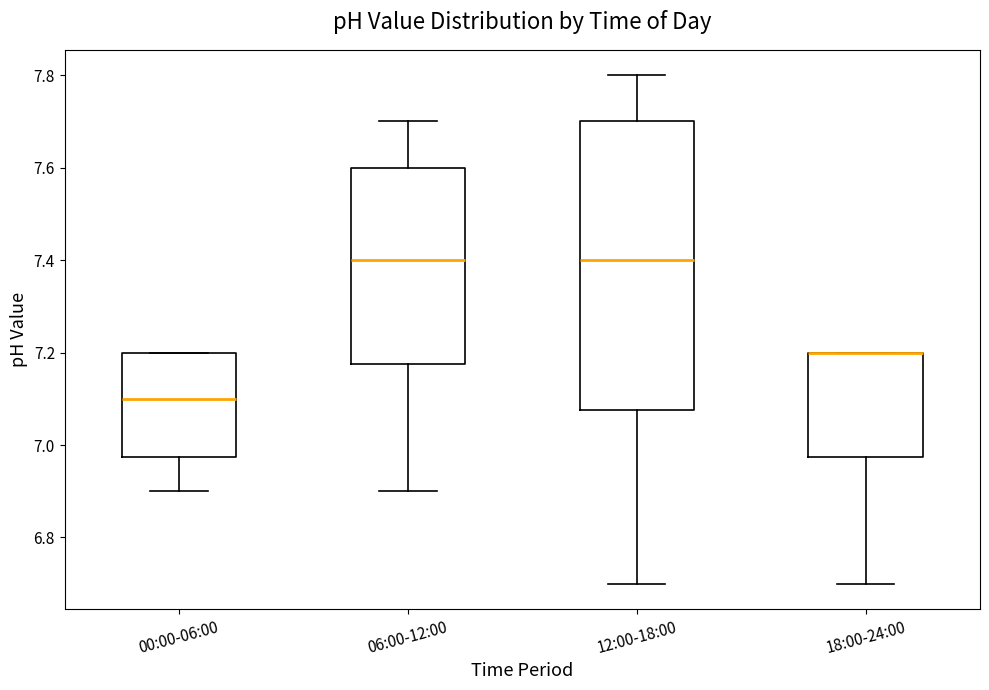

Comparing the boxes themselves (not the whiskers), which one is the tallest?

12:00-18:00